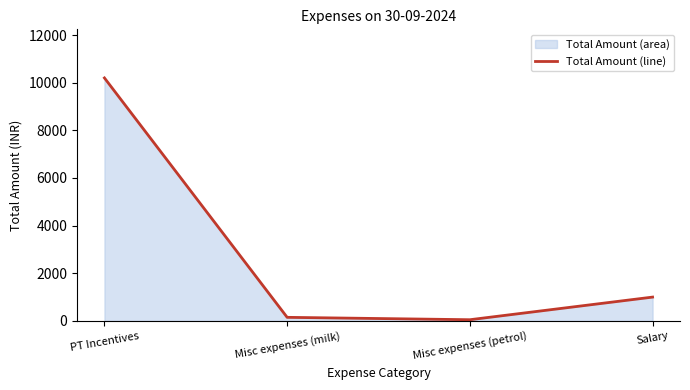

Is it true that the value at Misc expenses (petrol) is 22?

False